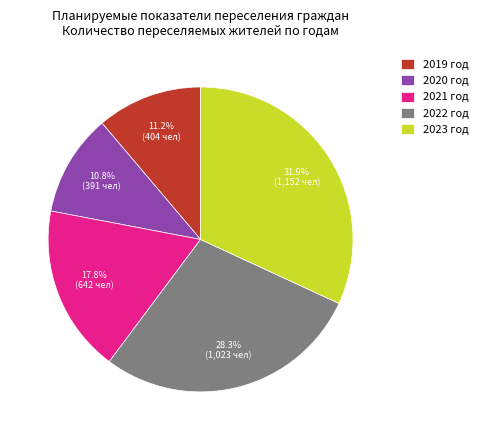

Between 2019 год and 2021 год, which is larger?

2021 год